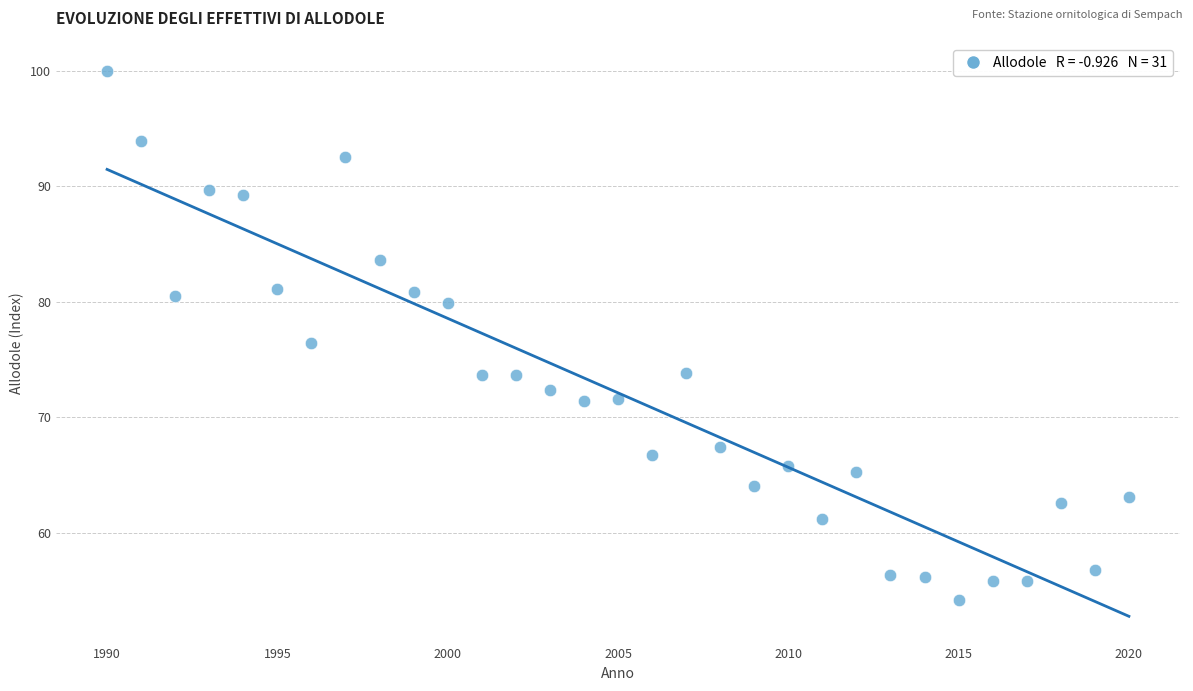

What Y value in the scatter plot is closest to 77?

76.4